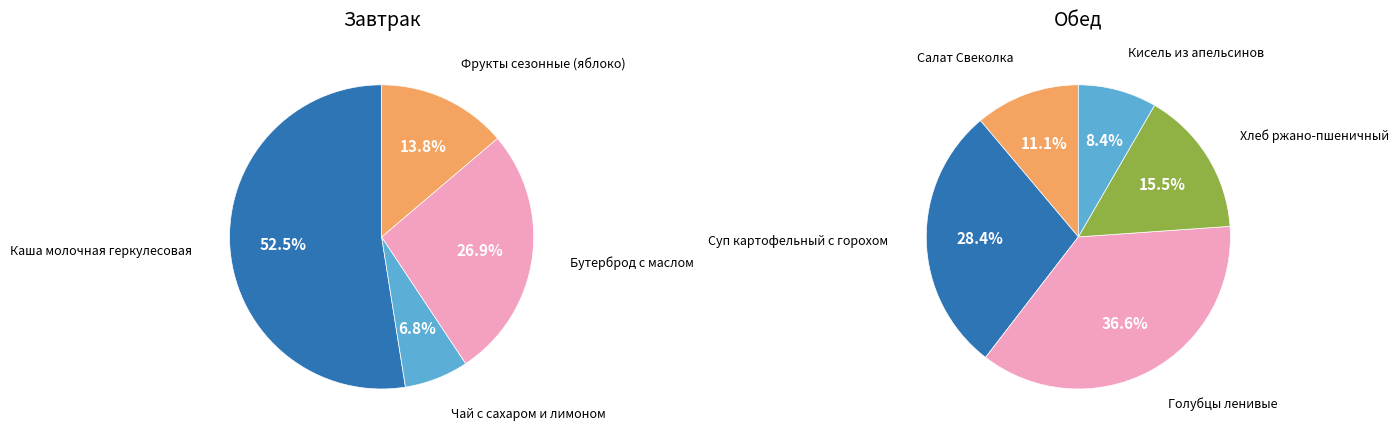

Count the number of slices in the pie.

9